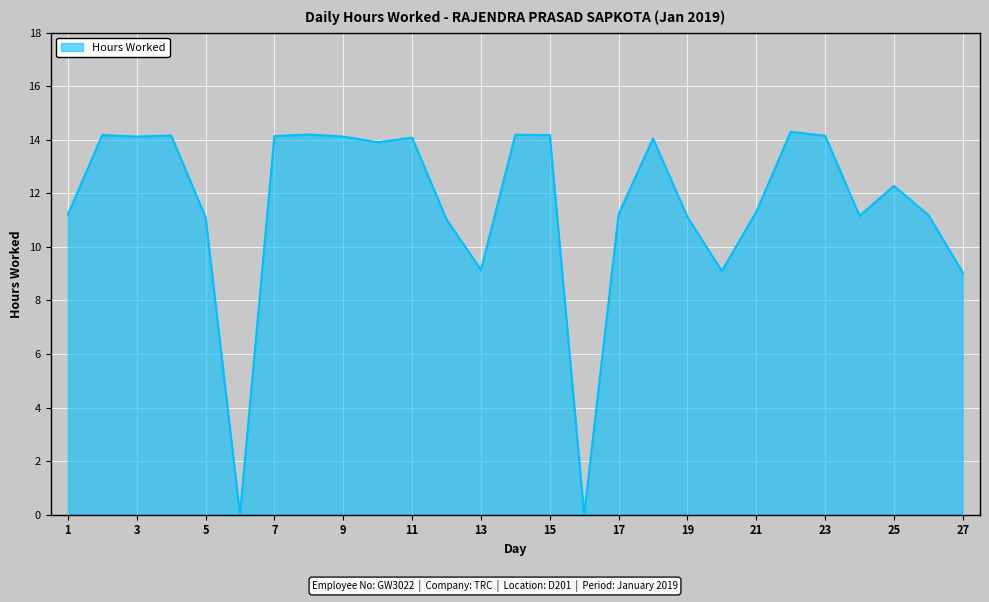

What is the greatest value displayed?

14.3